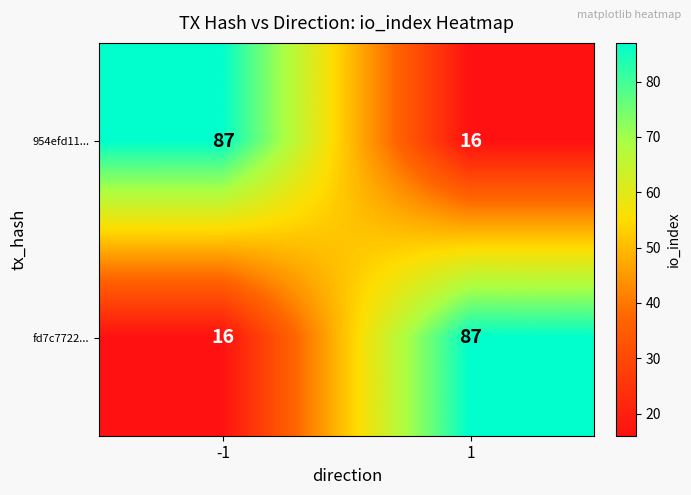

What is the difference between the highest and lowest values at -1?

71